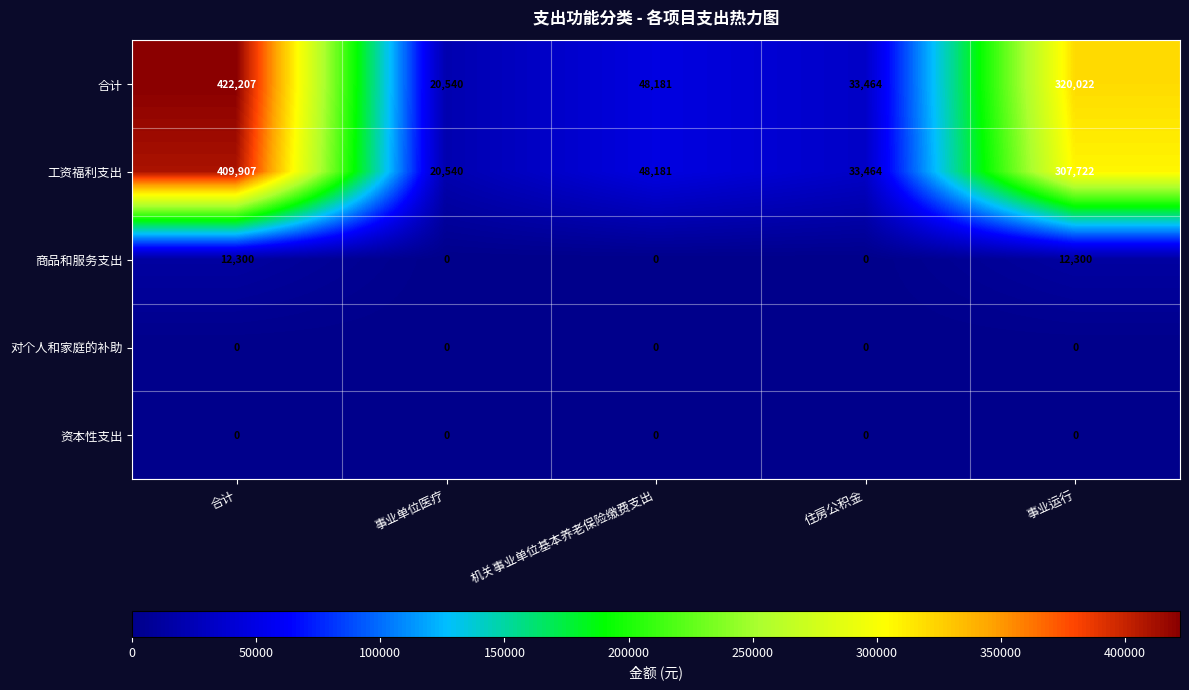

Is it true that 商品和服务支出 equals 4287 at 事业运行?

False